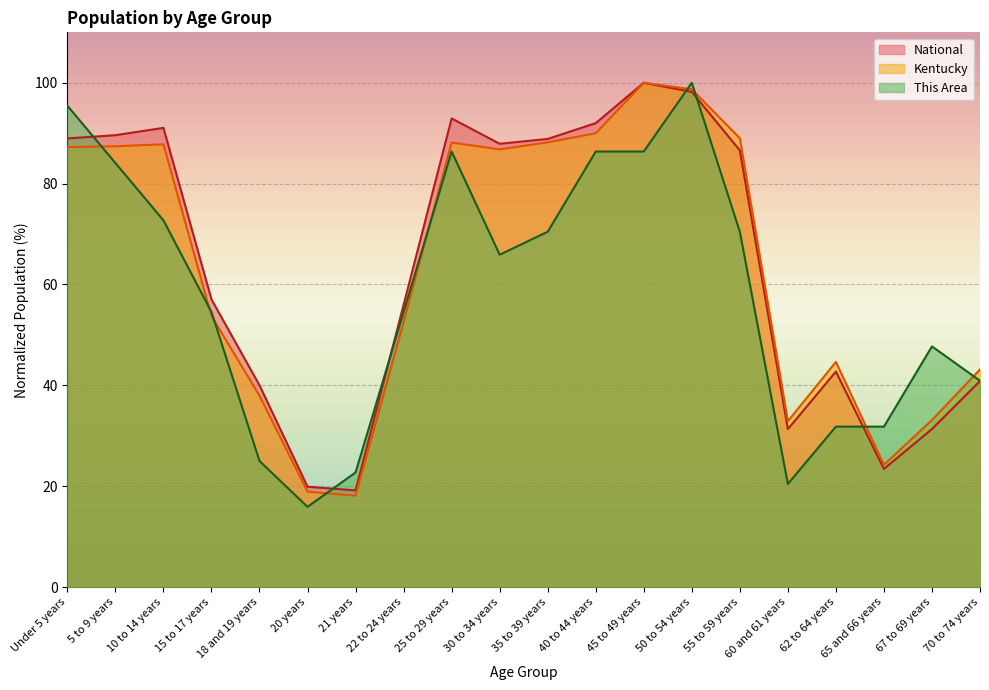

True or false: Kentucky and National cross at least once.

False